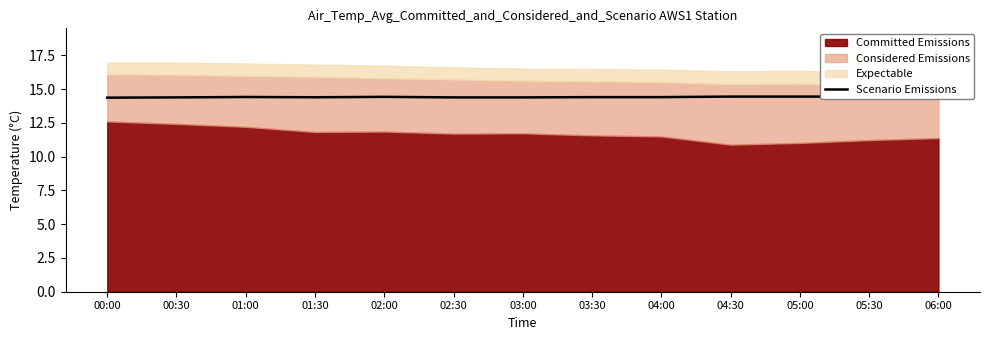

How many interior local peaks (higher than both neighbors) does the data have?

2